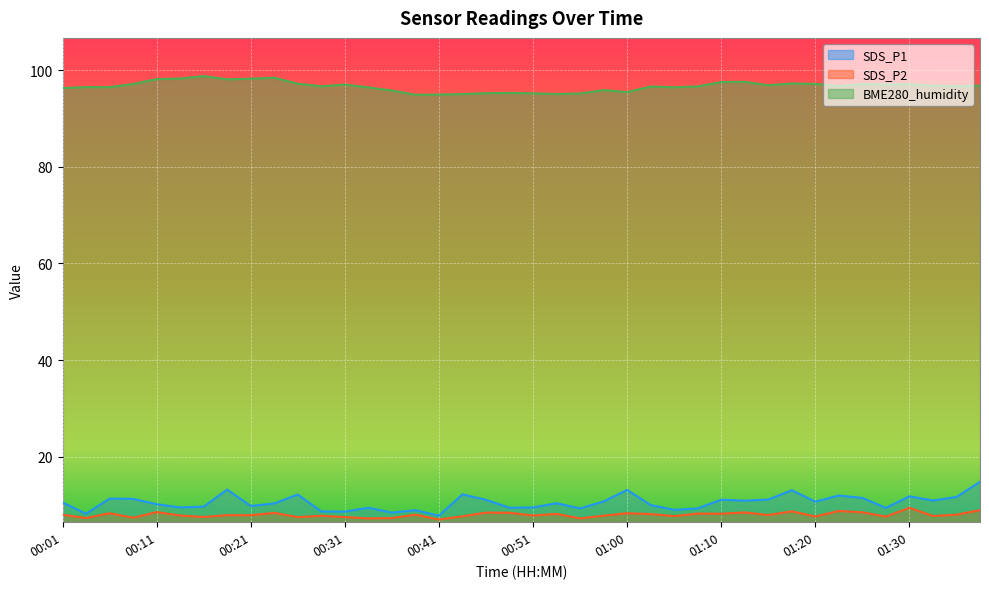

The value of SDS_P1 at 01:00 is 21.2. True or false?

False